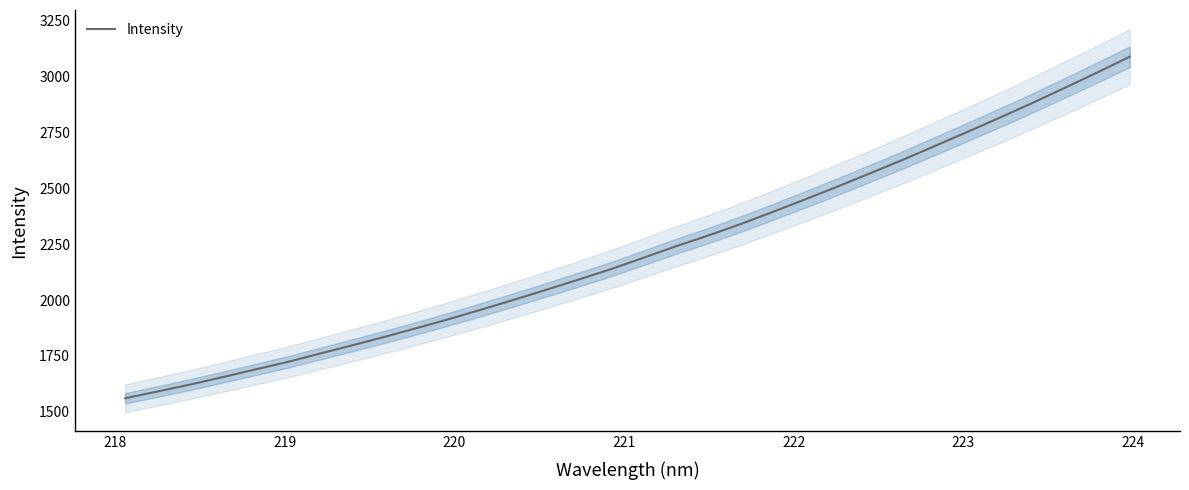

What is the highest value of the Intensity series?

3088.7